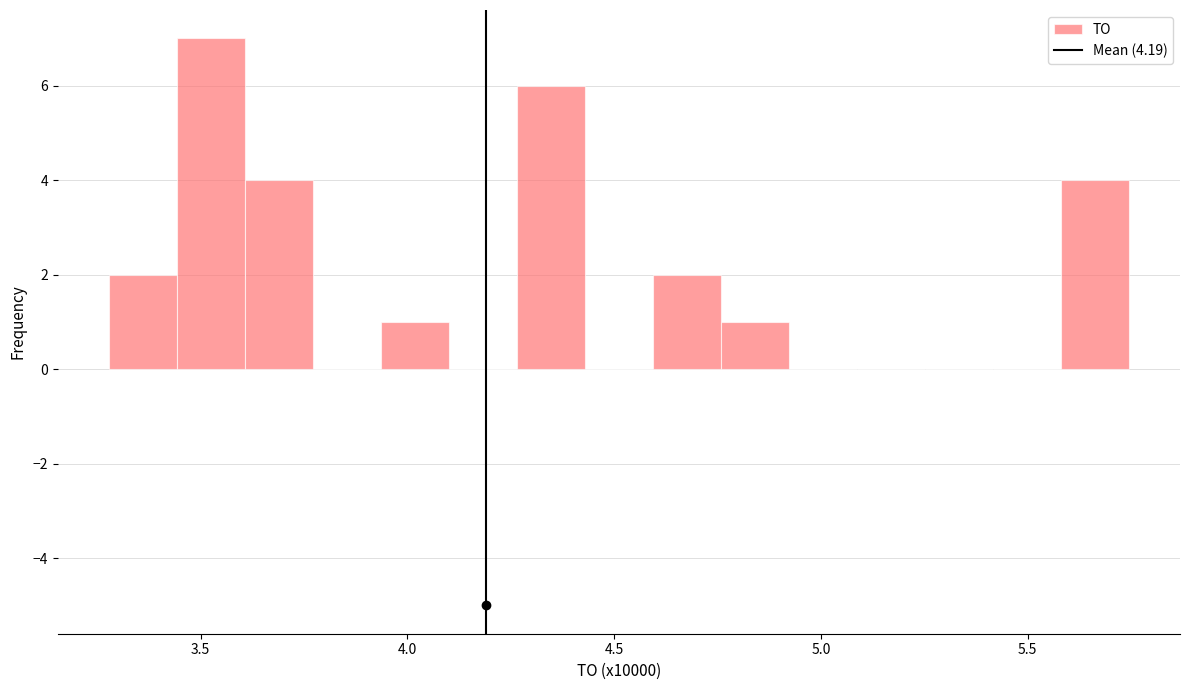

Read against the x-axis, roughly where is the centre of the tallest bar?

3.50